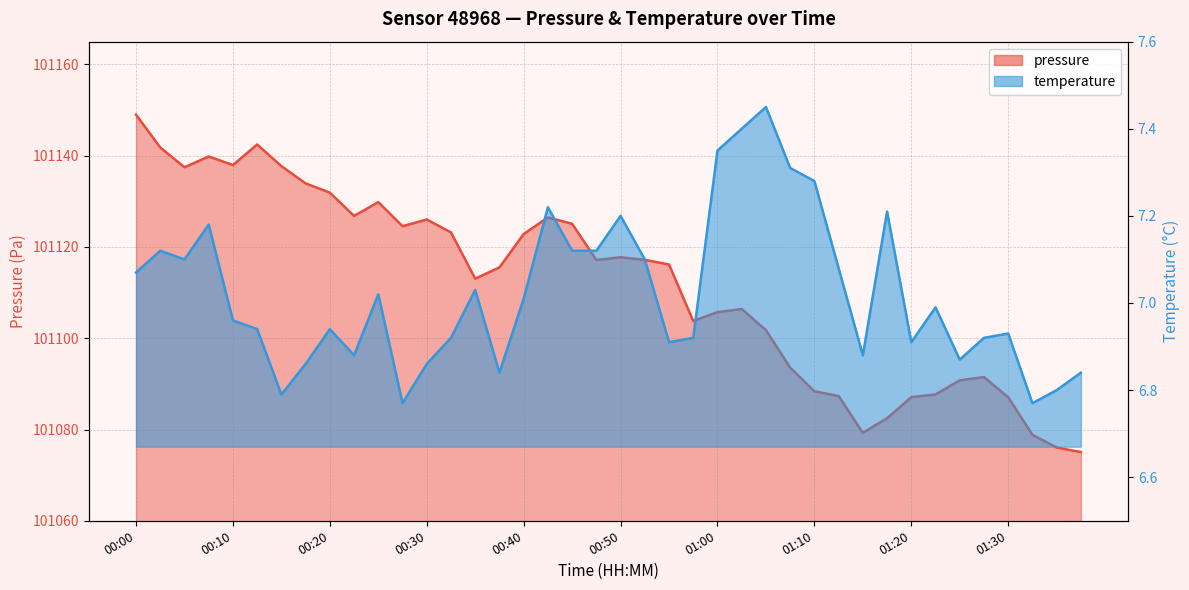

Which series has the widest spread of values?

pressure